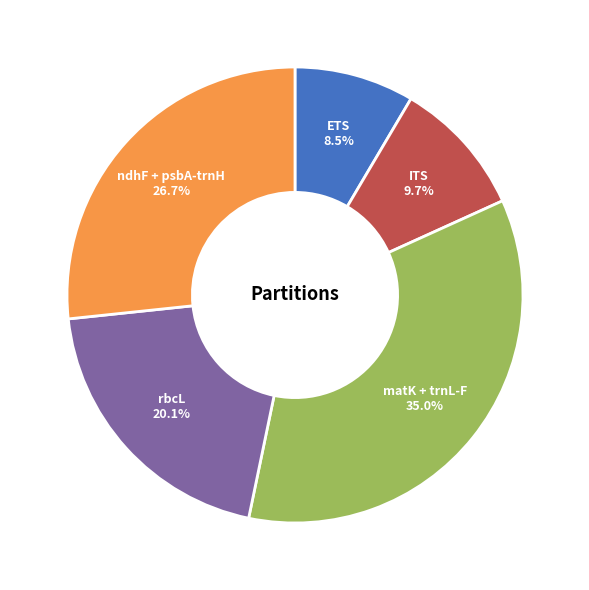

Is it true that rbcL is 13% of the pie?

False